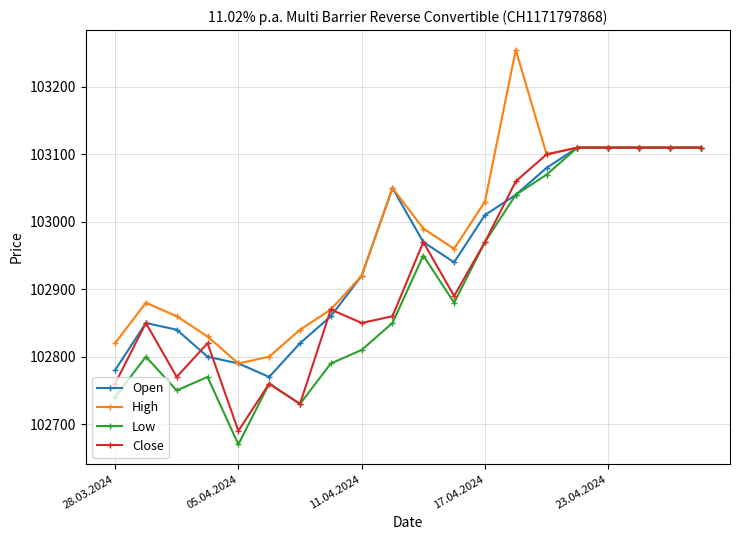

Is this an area chart (filled region under the line)?

No